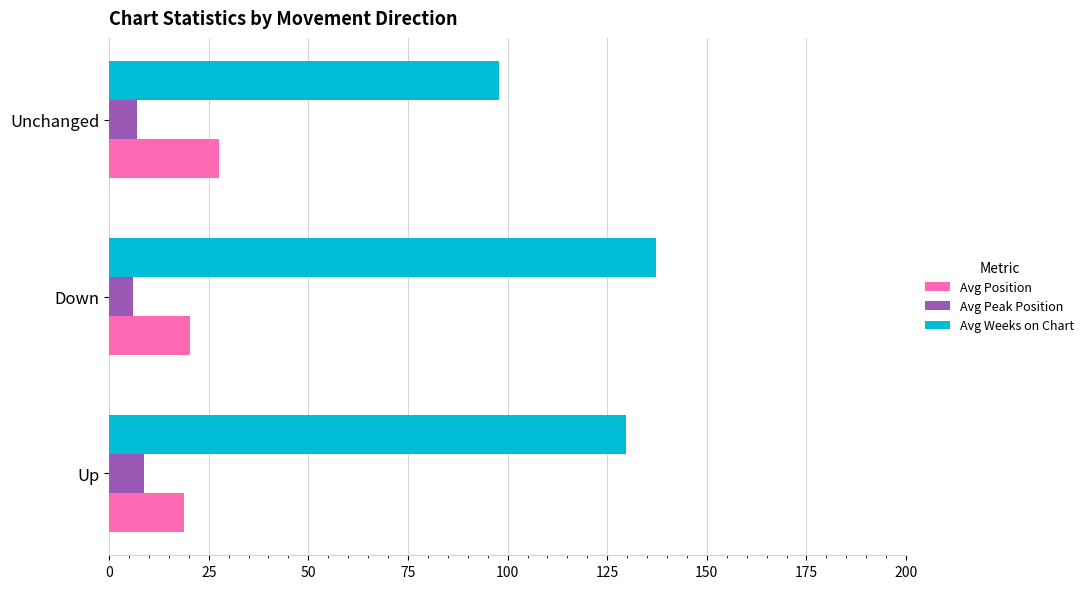

What is the sum of all Avg Position values?

66.8